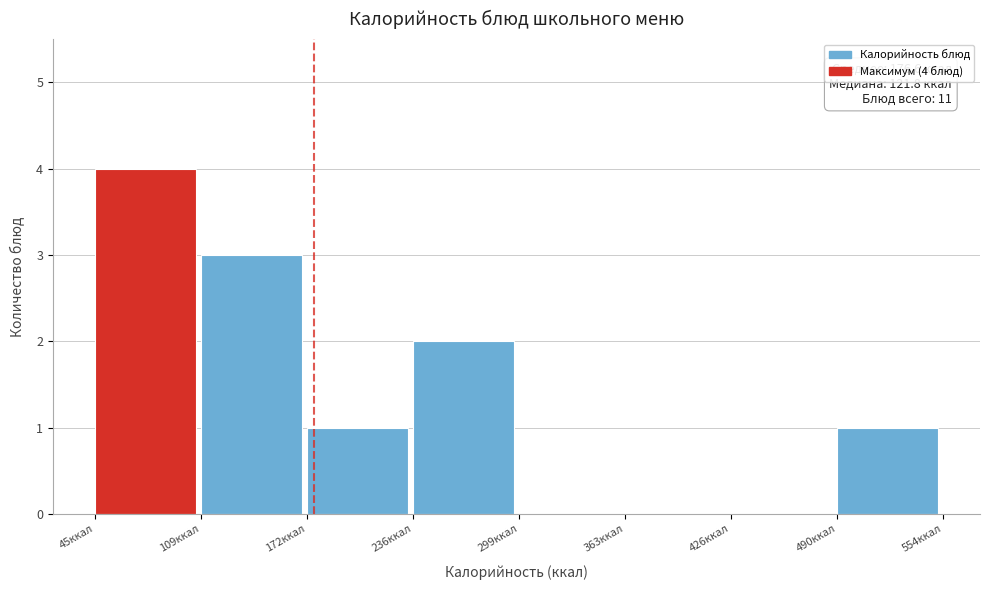

Which range on the x-axis has the tallest bar?

50 to 110